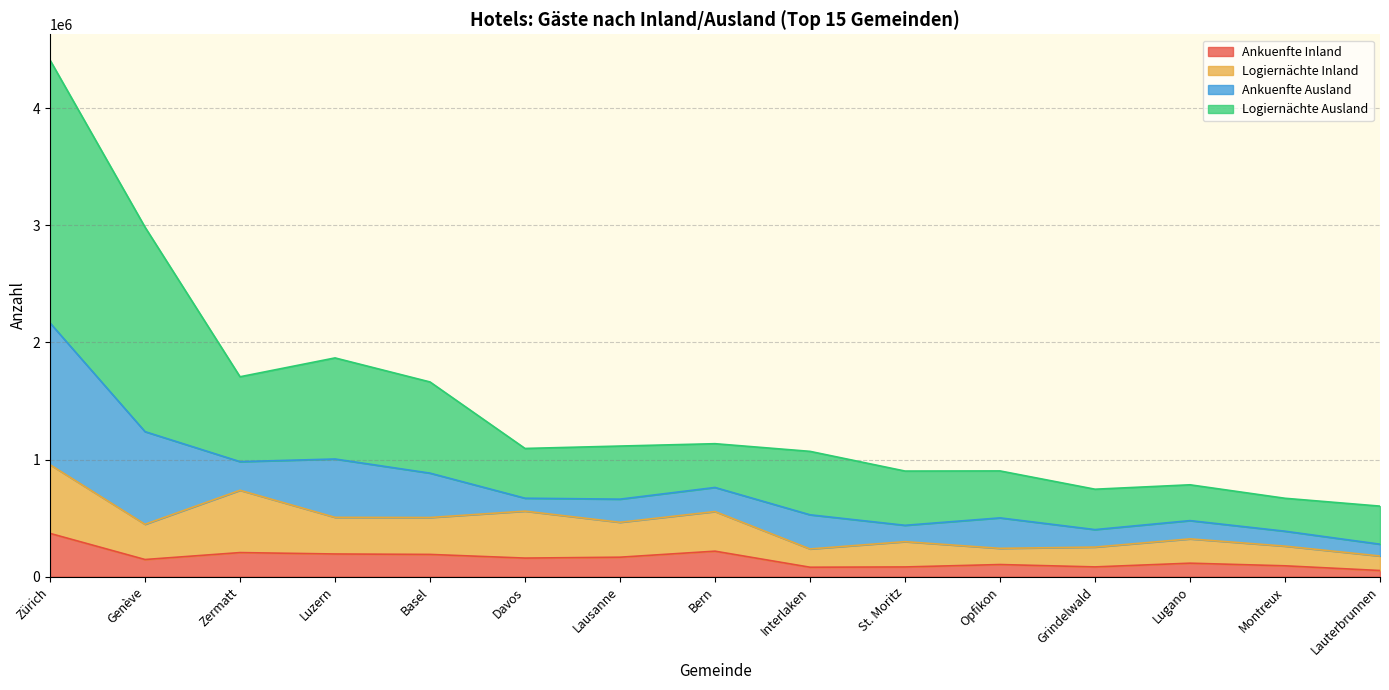

Which label corresponds to the smallest value in the chart?

Lauterbrunnen